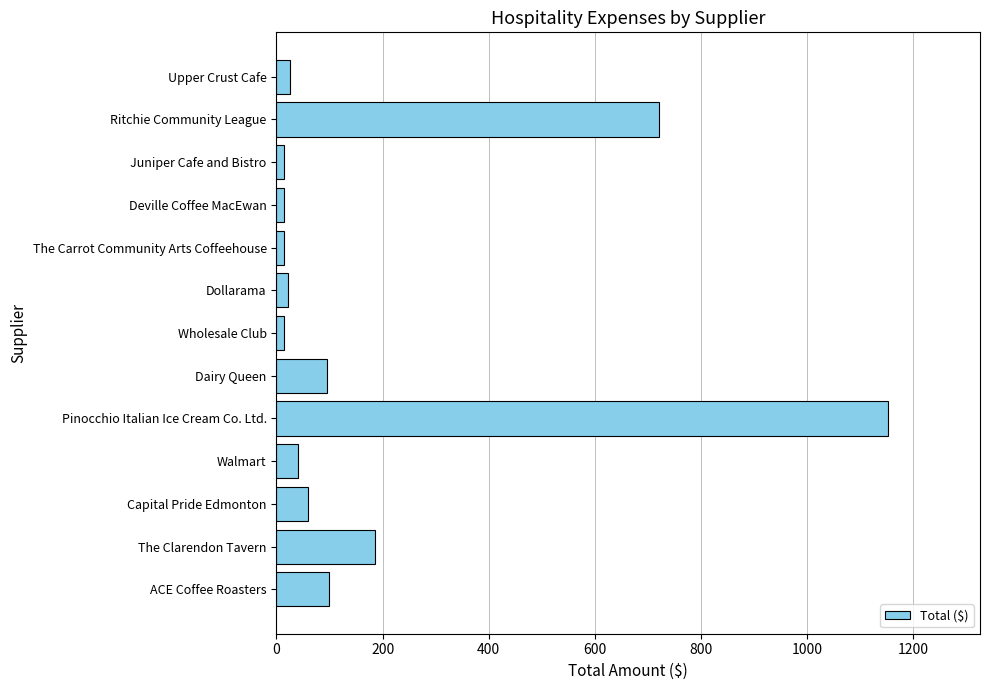

Which category has the highest value across all series?

Pinocchio Italian Ice Cream Co. Ltd.